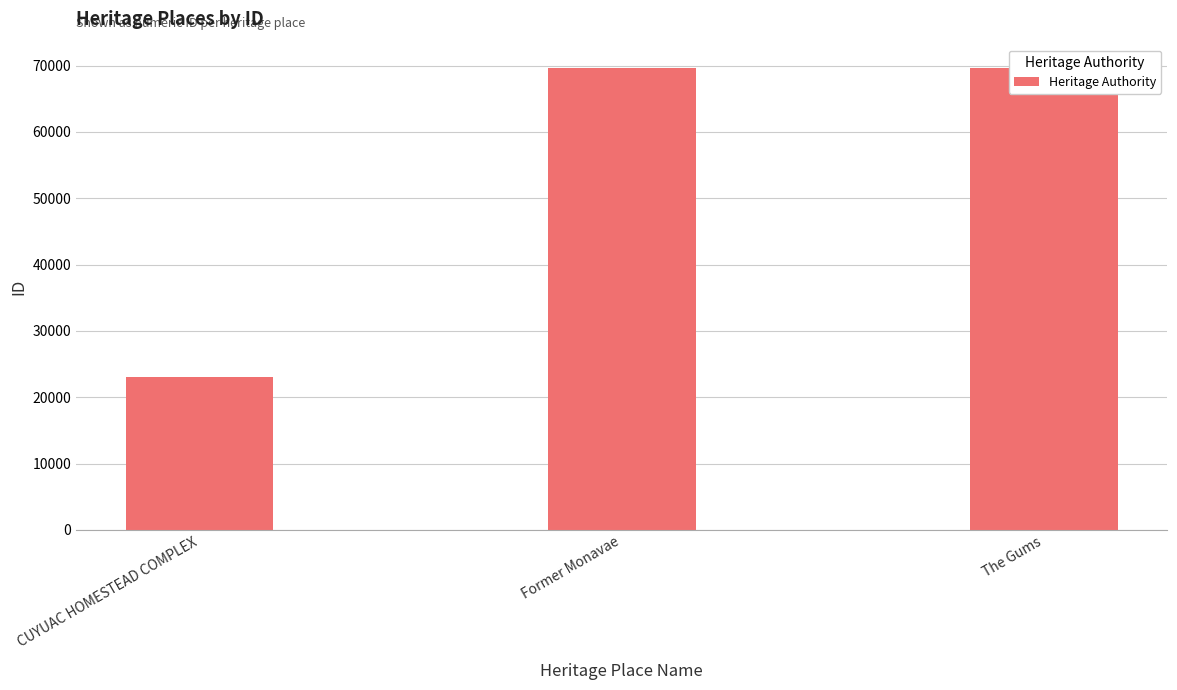

What is the value of the 2nd bar from the left?

69697